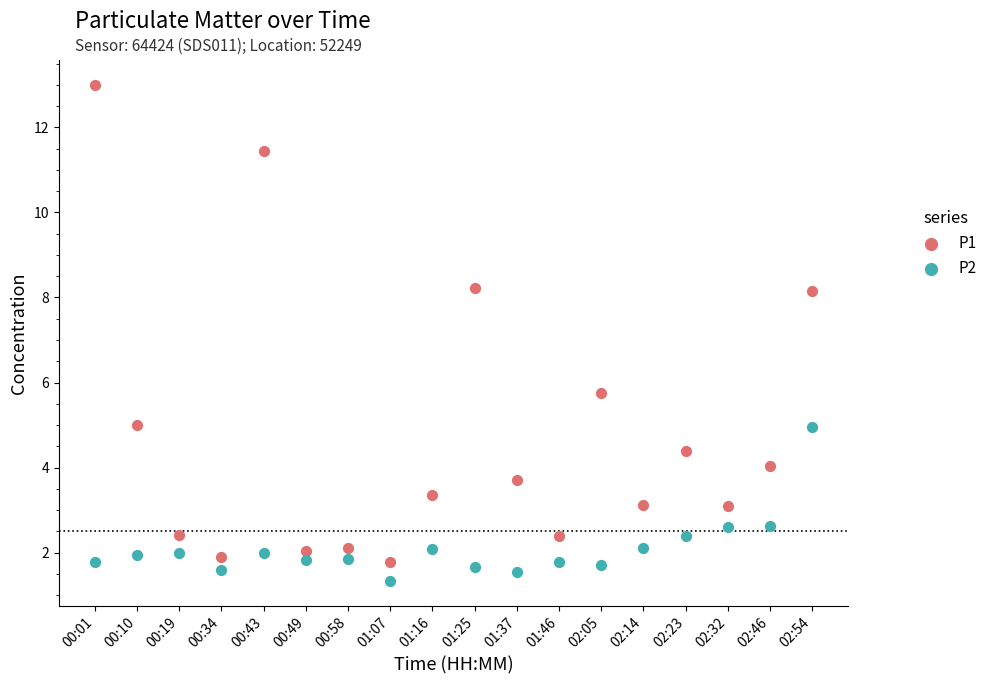

Which series reaches the maximum Y coordinate?

P1